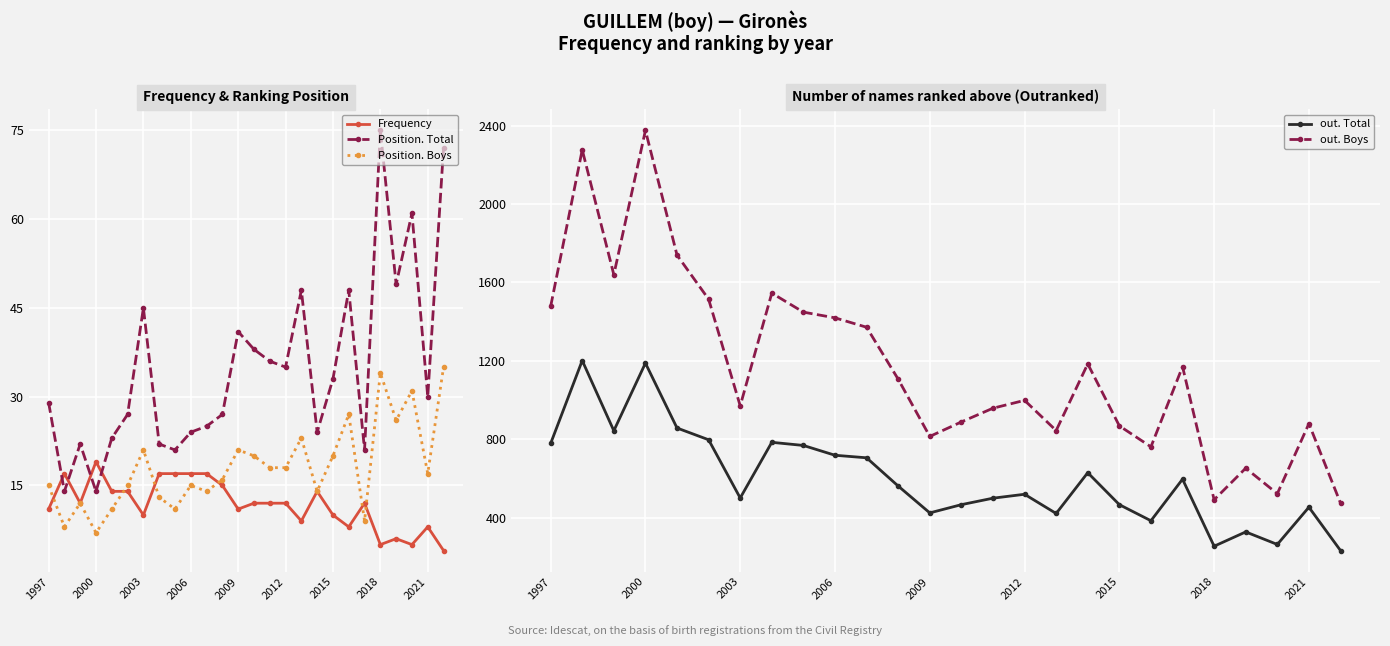

Reading left to right, transcribe all the data shown in this chart.

Frequency: 11	17	12	19	14	14	10	17	17	17	17	15	11	12	12	12	9	14	10	8	12	5	6	5	8	4
Position. Total: 29	14	22	14	23	27	45	22	21	24	25	27	41	38	36	35	48	24	33	48	21	75	49	61	30	72
Position. Boys: 15	8	12	7	11	15	21	13	11	15	14	16	21	20	18	18	23	14	20	27	9	34	26	31	17	35
out. Total: 778	1201	843	1188	857	797	500	784	768	718	705	561	424	466	499	519	421	629	466	384	596	254	327	263	453	232
out. Boys: 1477	2276	1639	2375	1739	1514	970	1545	1448	1419	1371	1106	814	888	958	998	844	1184	868	761	1170	491	652	522	879	474